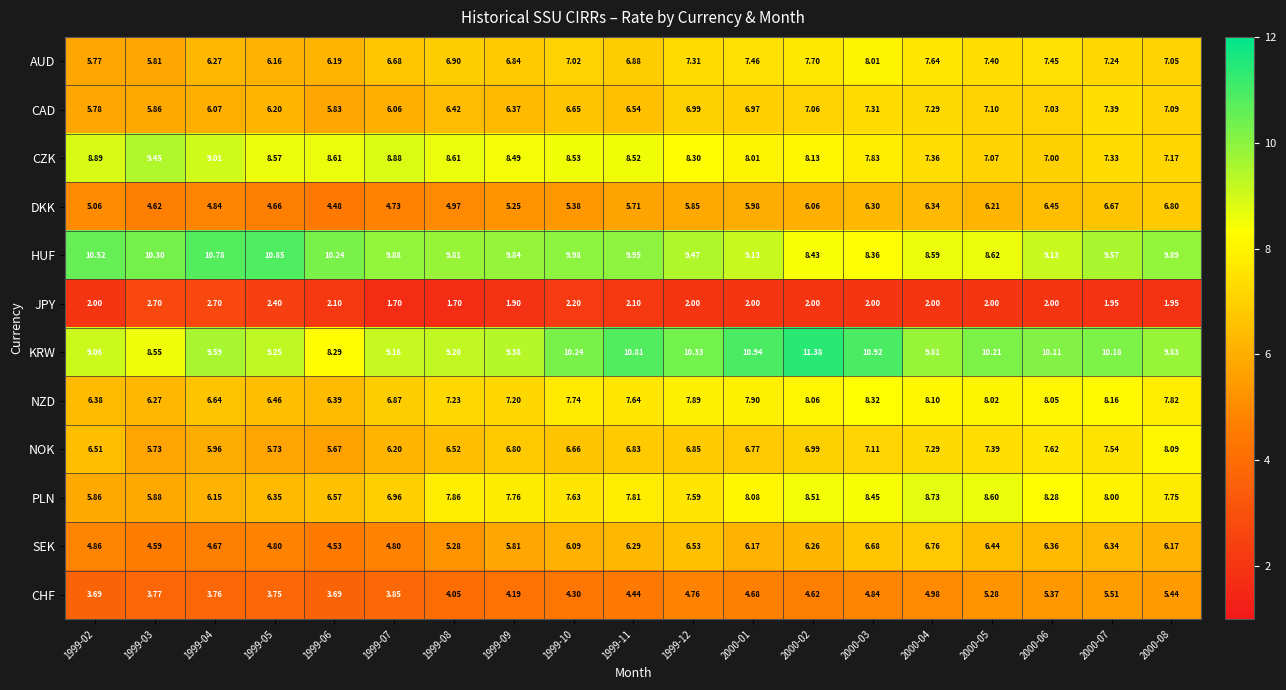

Which series has the largest total across all categories?

KRW